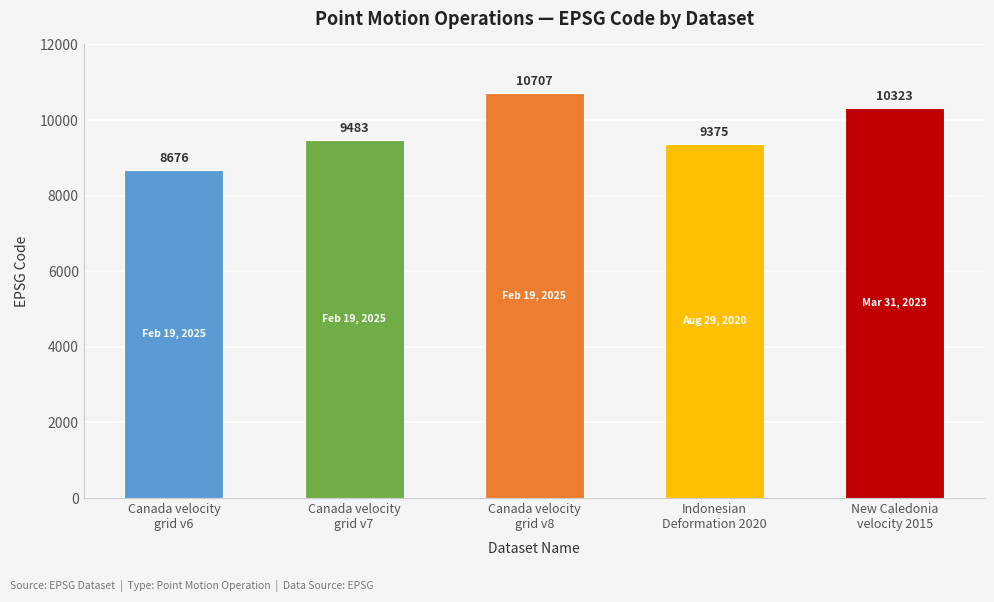

The chart shows a value of 10323 at New Caledonia
velocity 2015. True or false?

True